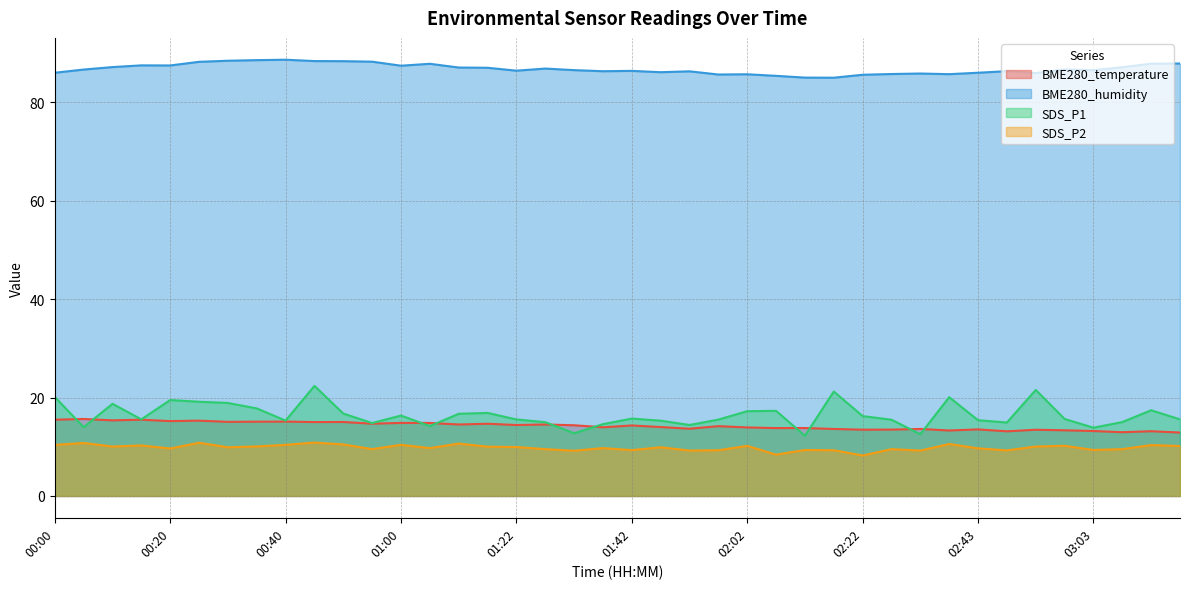

At which label is SDS_P1 closest to 17?

01:16